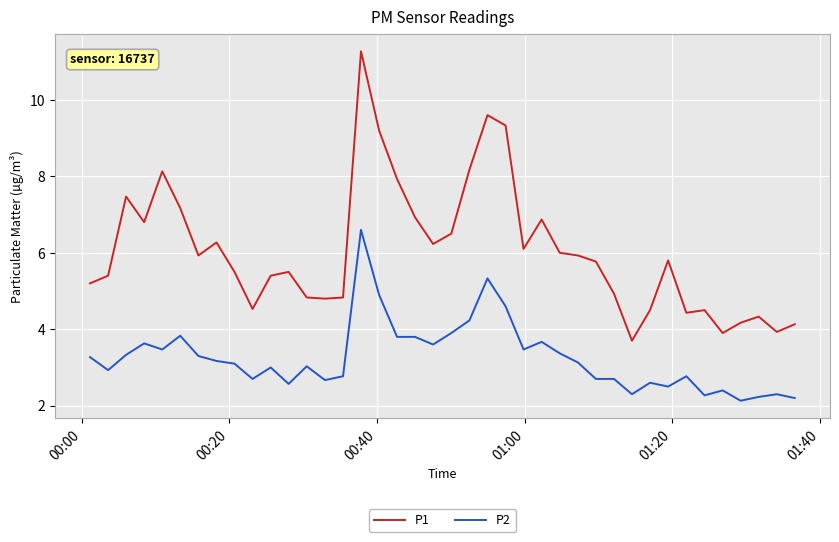

What is the difference between the maximum and minimum values in the P1 series?

7.6